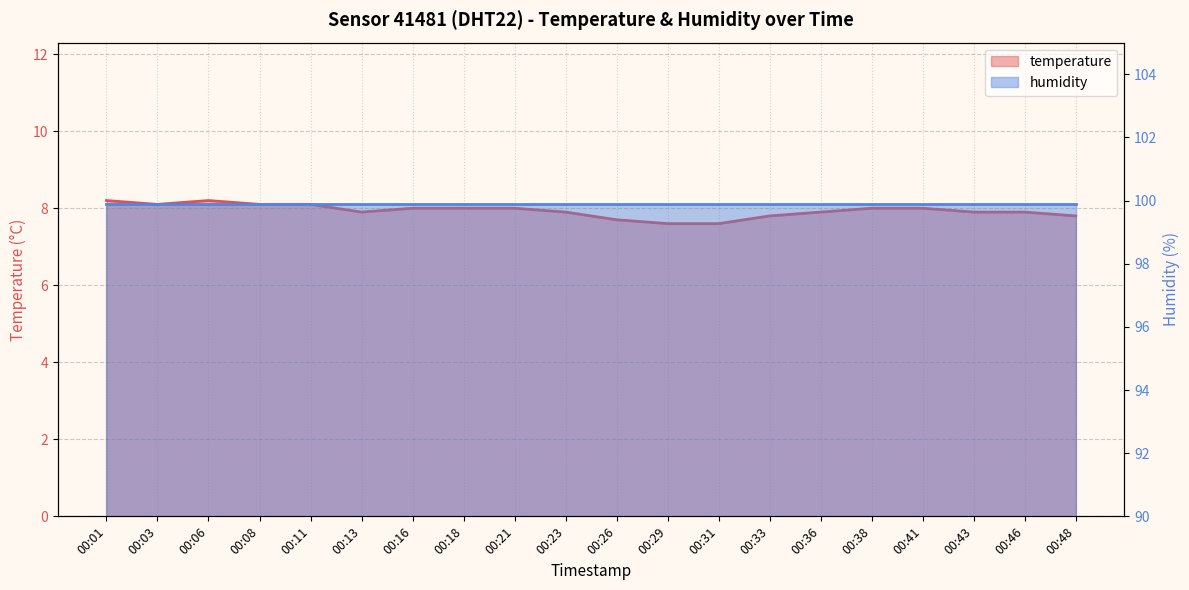

What is the value of the 14th point from the left?

7.8